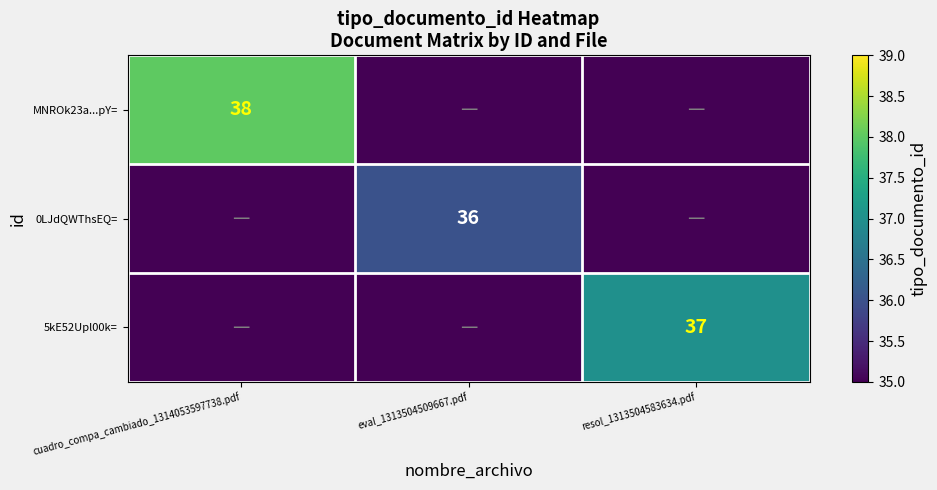

True or false: MNROk23a...pY= has a value of 12 at cuadro_compa_cambiado_1314053597738.pdf.

False